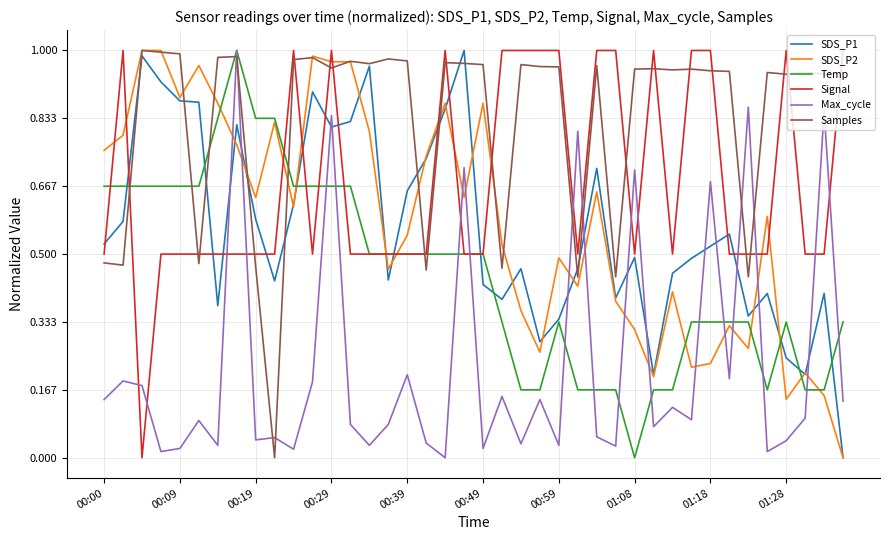

How many times do SDS_P2 and Signal cross each other?

13